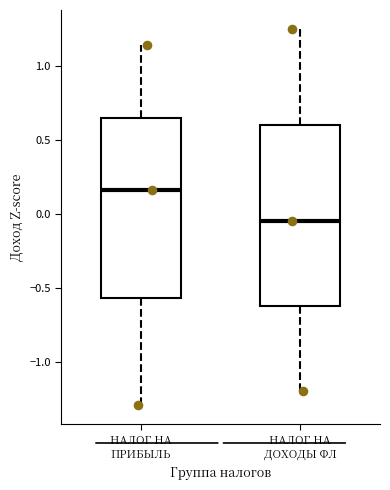

Reading left to right, read every box against the y-axis: the position of its median line, the range the box covers, and the ends of its whiskers. The values are not printed on the chart, so give them approximately, as read against the axis.

НАЛОГ НА ПРИБЫЛЬ: median 0.15, box -0.55 to 0.65, whiskers -1.30 to 1.15
НАЛОГ НА ДОХОДЫ ФЛ: median -0.05, box -0.60 to 0.60, whiskers -1.20 to 1.25